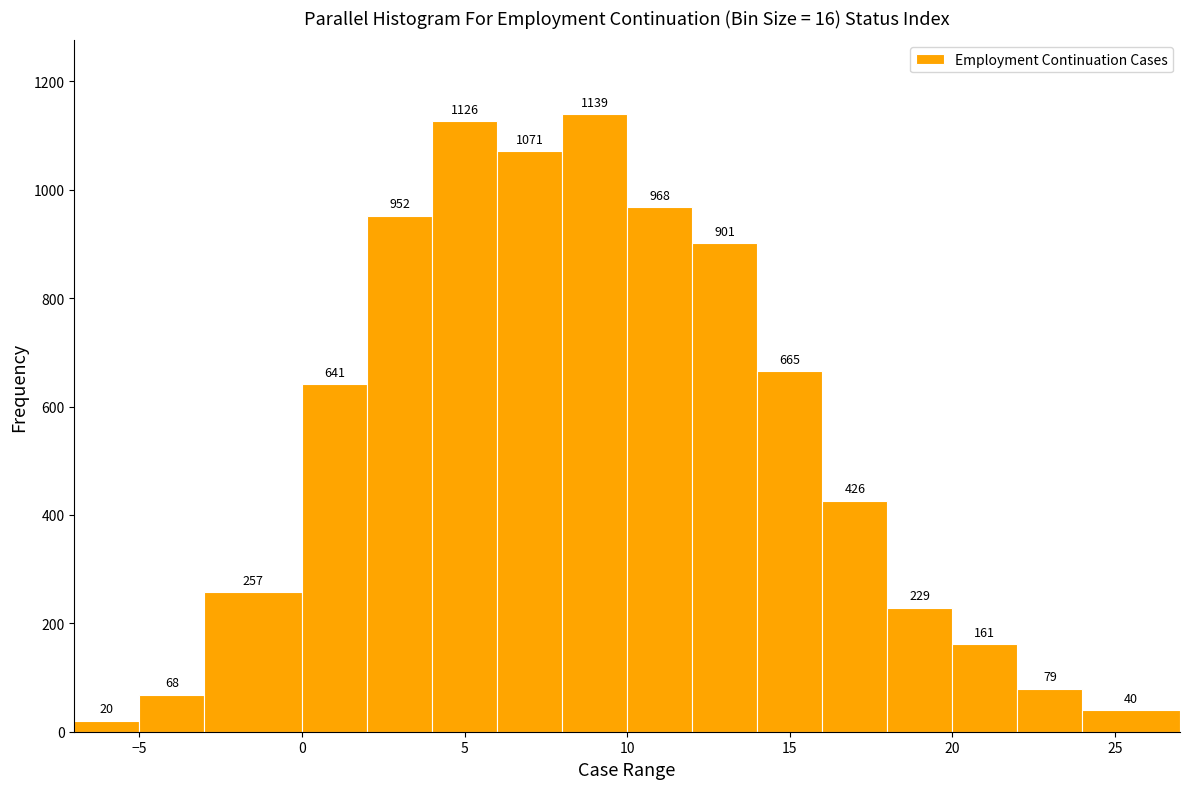

Reading left to right, transcribe this chart: for each bar, give the range it covers on the x-axis and its height.

-7 to -5: 20
-5 to -3: 68
-3 to 0: 257
0 to 2: 641
2 to 4: 952
4 to 6: 1126
6 to 8: 1071
8 to 10: 1139
10 to 12: 968
12 to 14: 901
14 to 16: 665
16 to 18: 426
18 to 20: 229
20 to 22: 161
22 to 24: 79
24 to 27: 40